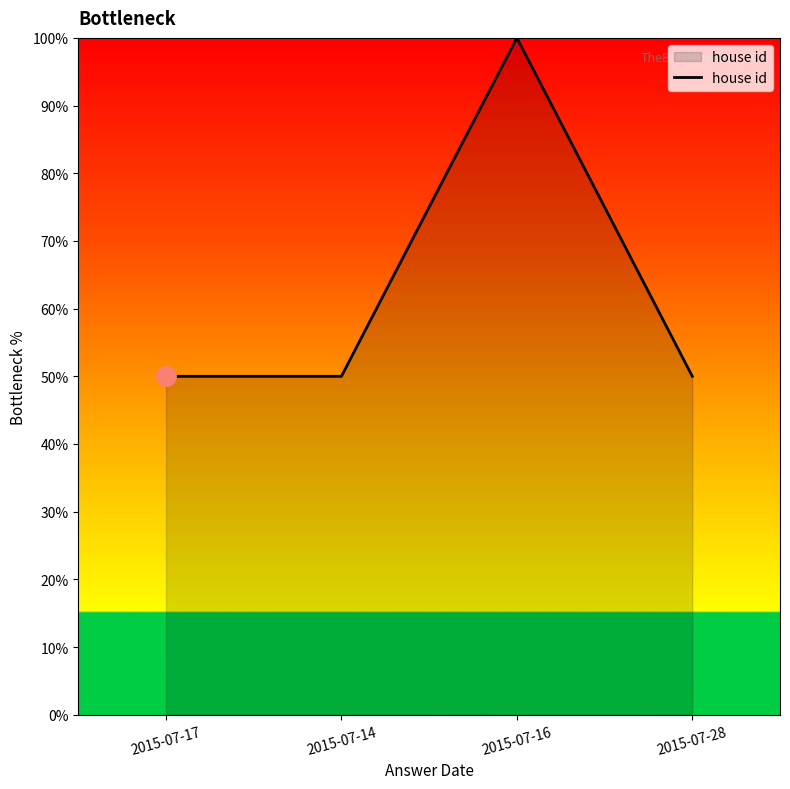

What is the minimum value shown in the chart?

50